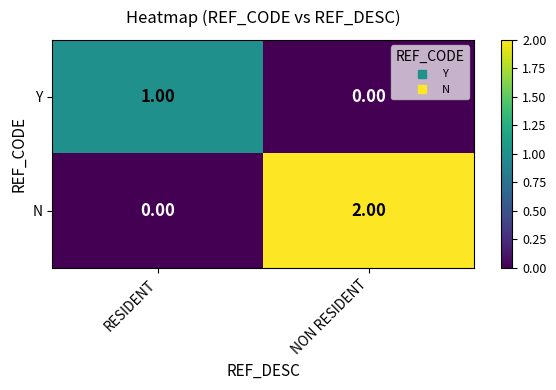

Where is Y nearest to the value 0?

NON RESIDENT